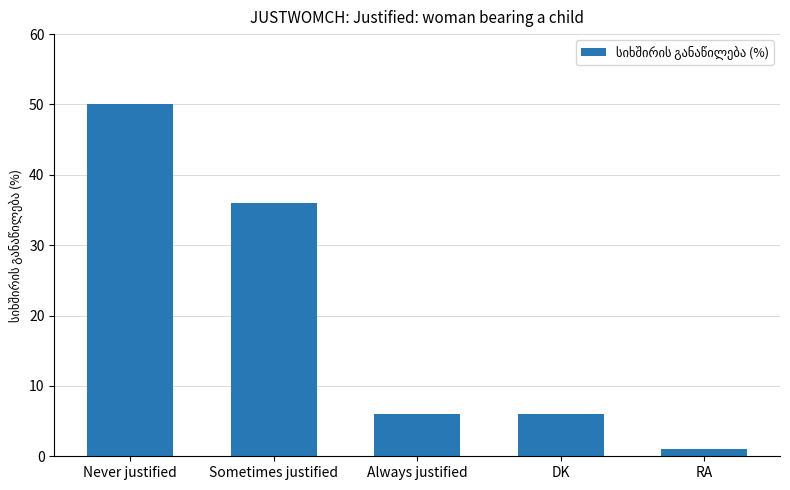

Which category has the lowest value across all series?

RA